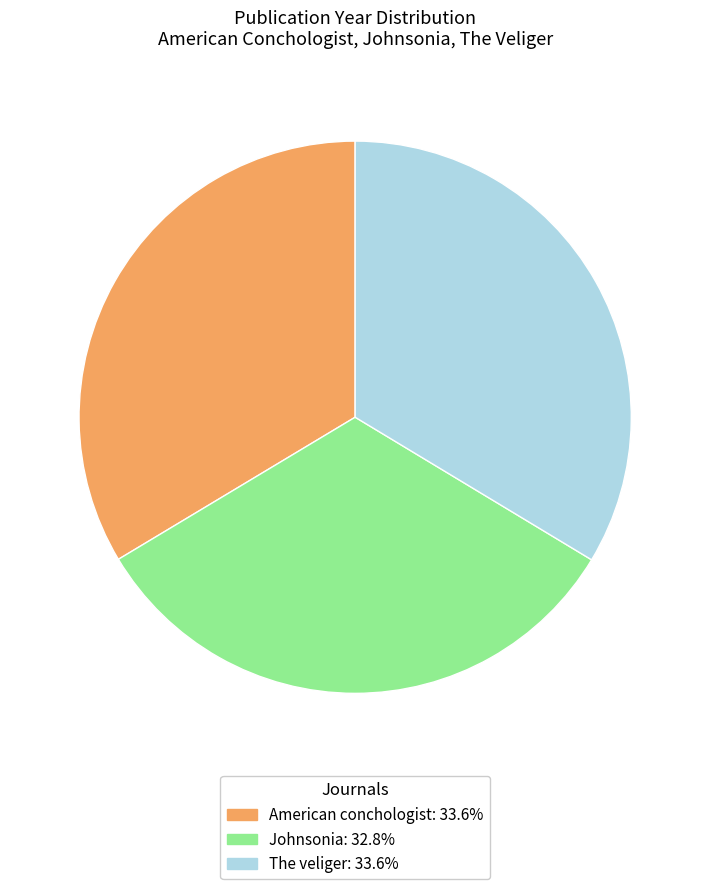

Is the sum of The veliger and Johnsonia greater than half?

Yes